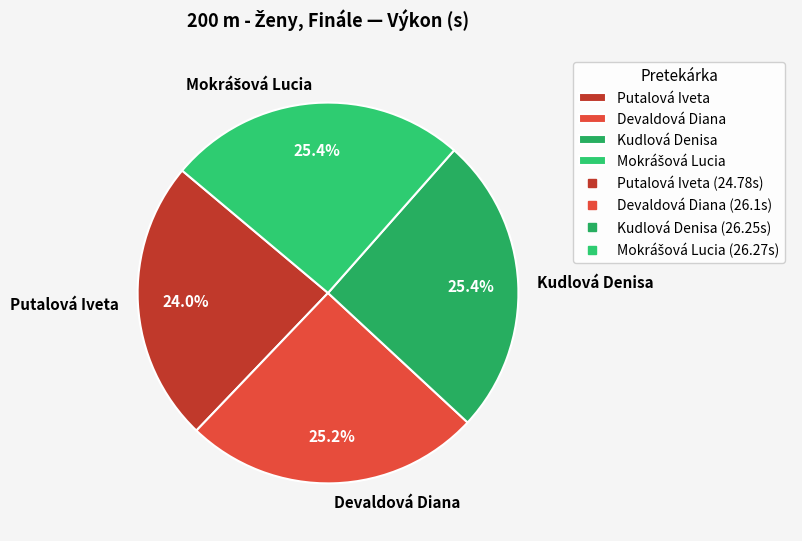

Which category has the smallest portion of the pie?

Putalová Iveta